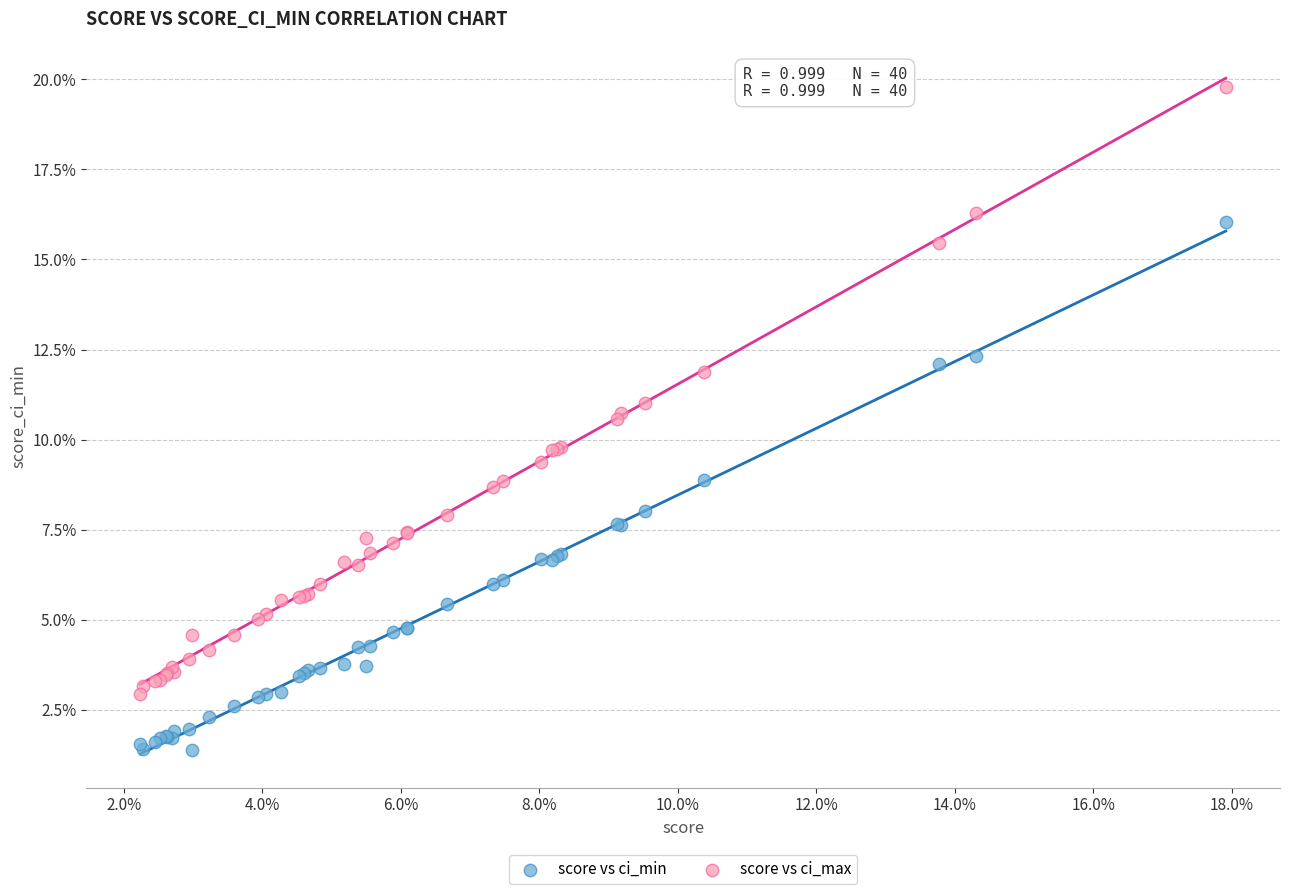

What are all the series names shown in the legend?

score vs ci_min, score vs ci_max